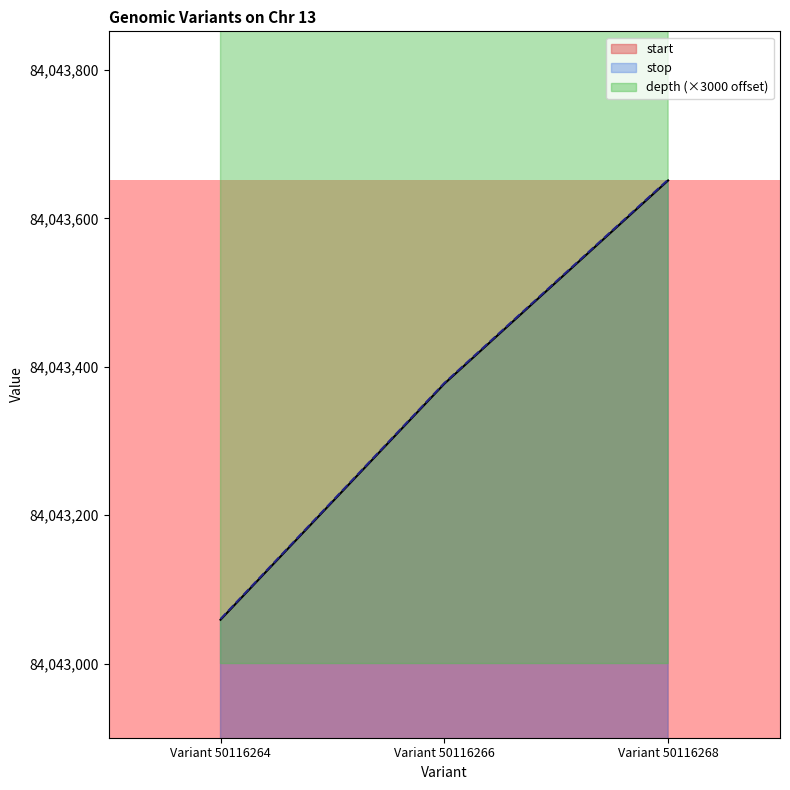

Rank the series at Variant 50116268 from lowest to highest value.

start, stop, depth